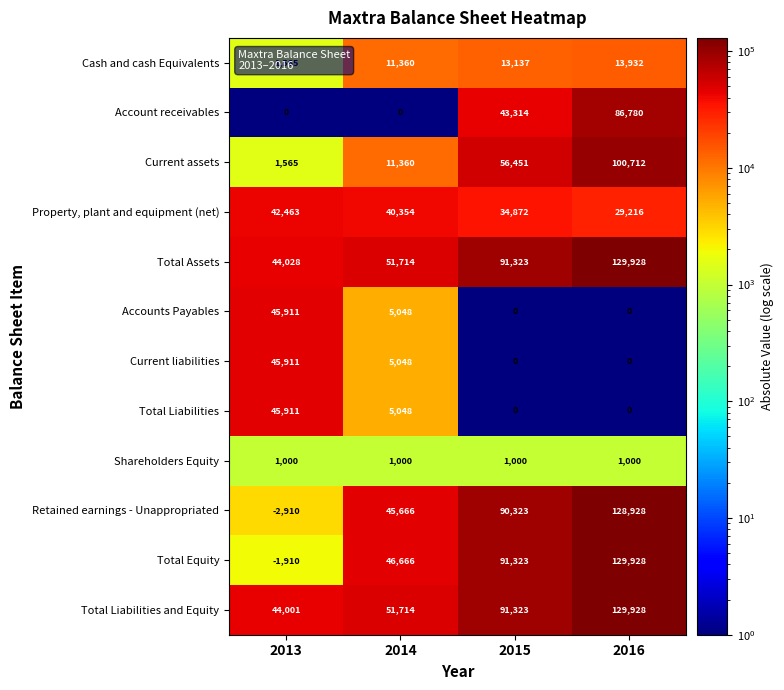

What is the difference between the second highest and second lowest values in the Current liabilities series?

5048